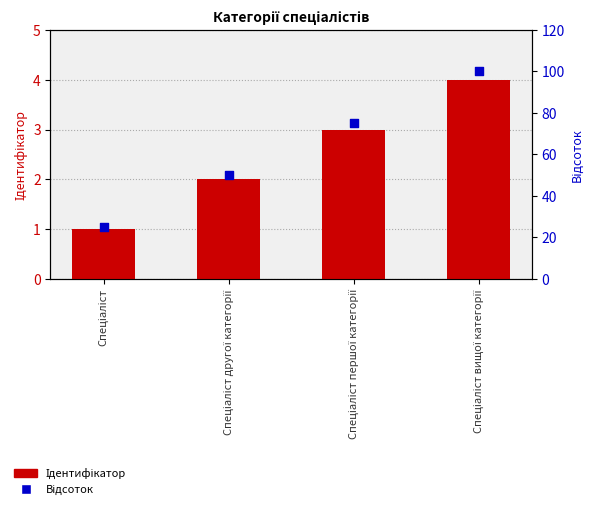

Which series contains the lowest Y value?

Ідентифікатор